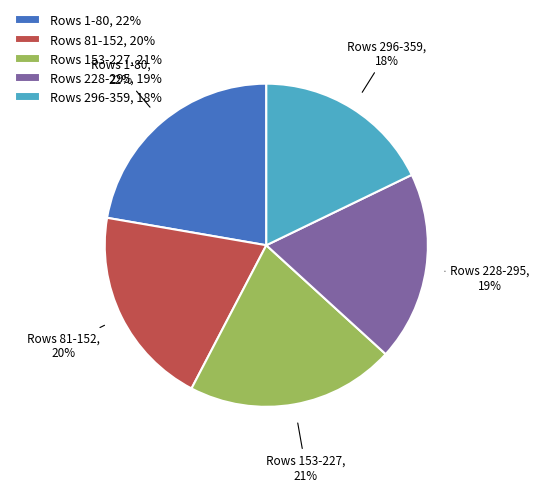

Do Rows 228-295 and Rows 296-359 together represent more than half of the pie?

No